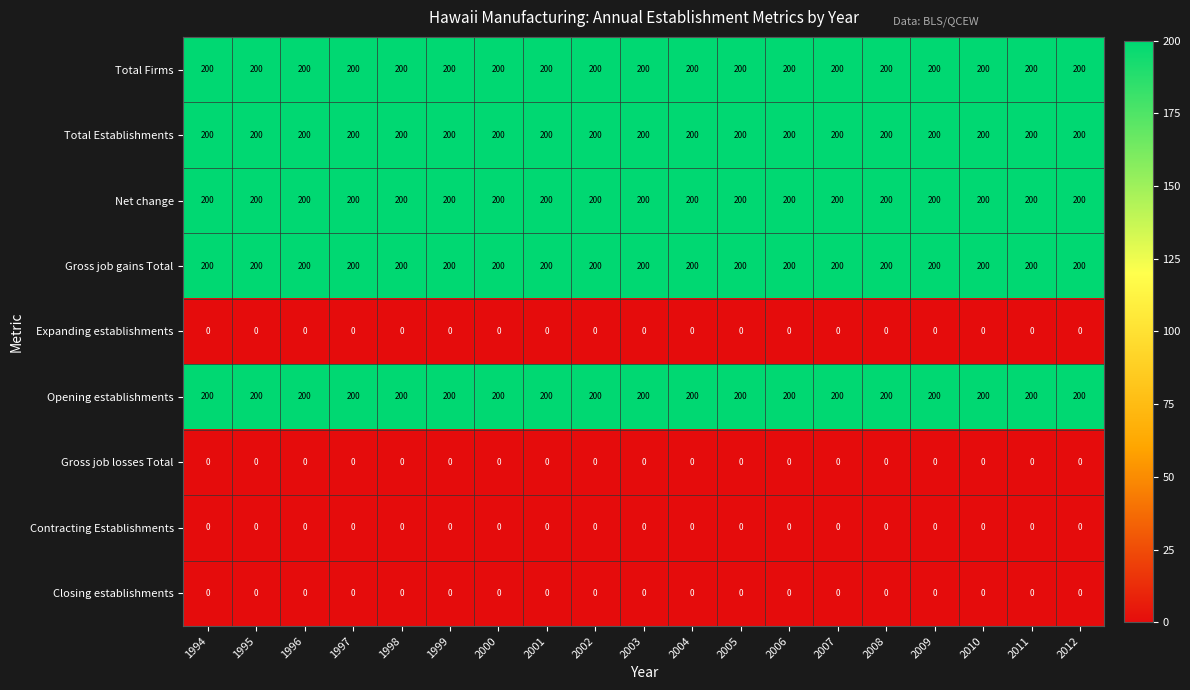

What is the lowest value of the Total Firms series?

200